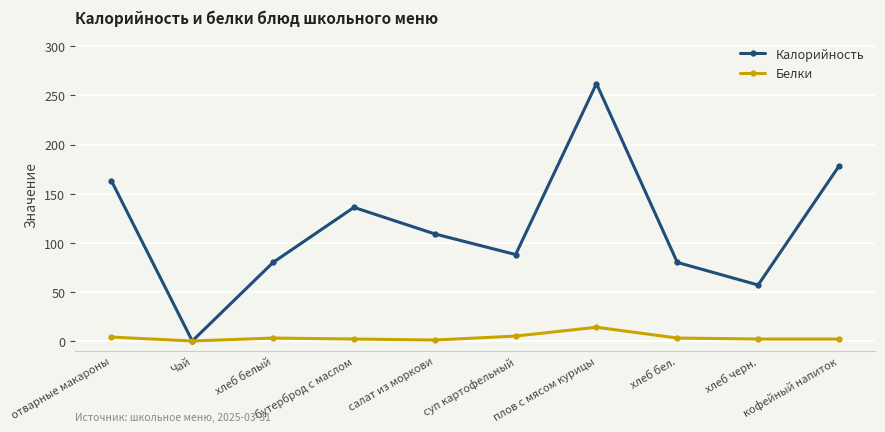

Between суп картофельный and кофейный напиток, which series saw the biggest shift?

Калорийность